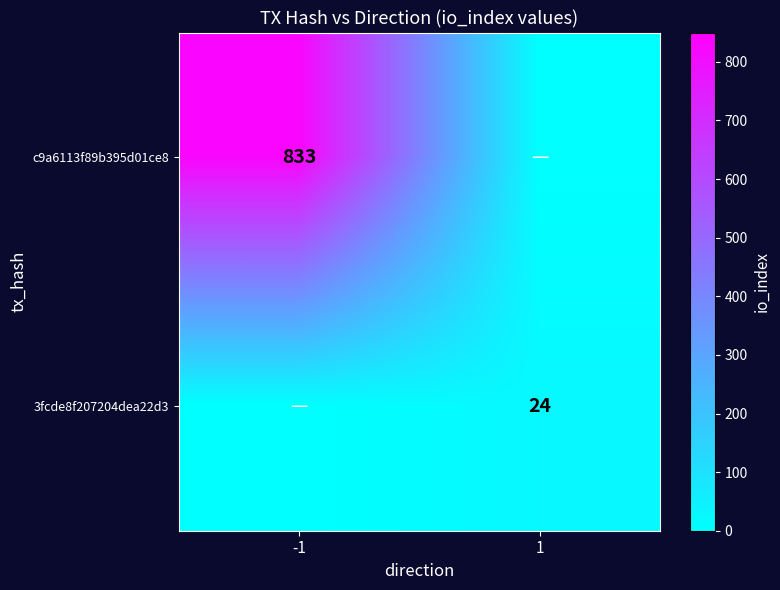

Is it true that c9a6113f89b395d01ce8 equals 833 at -1?

True